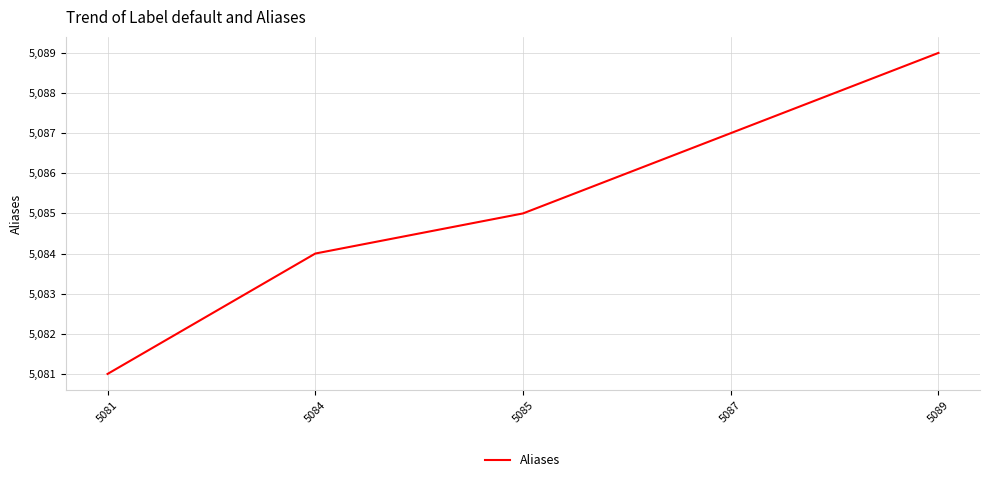

Is it true that the value at 5085 is 8357?

False